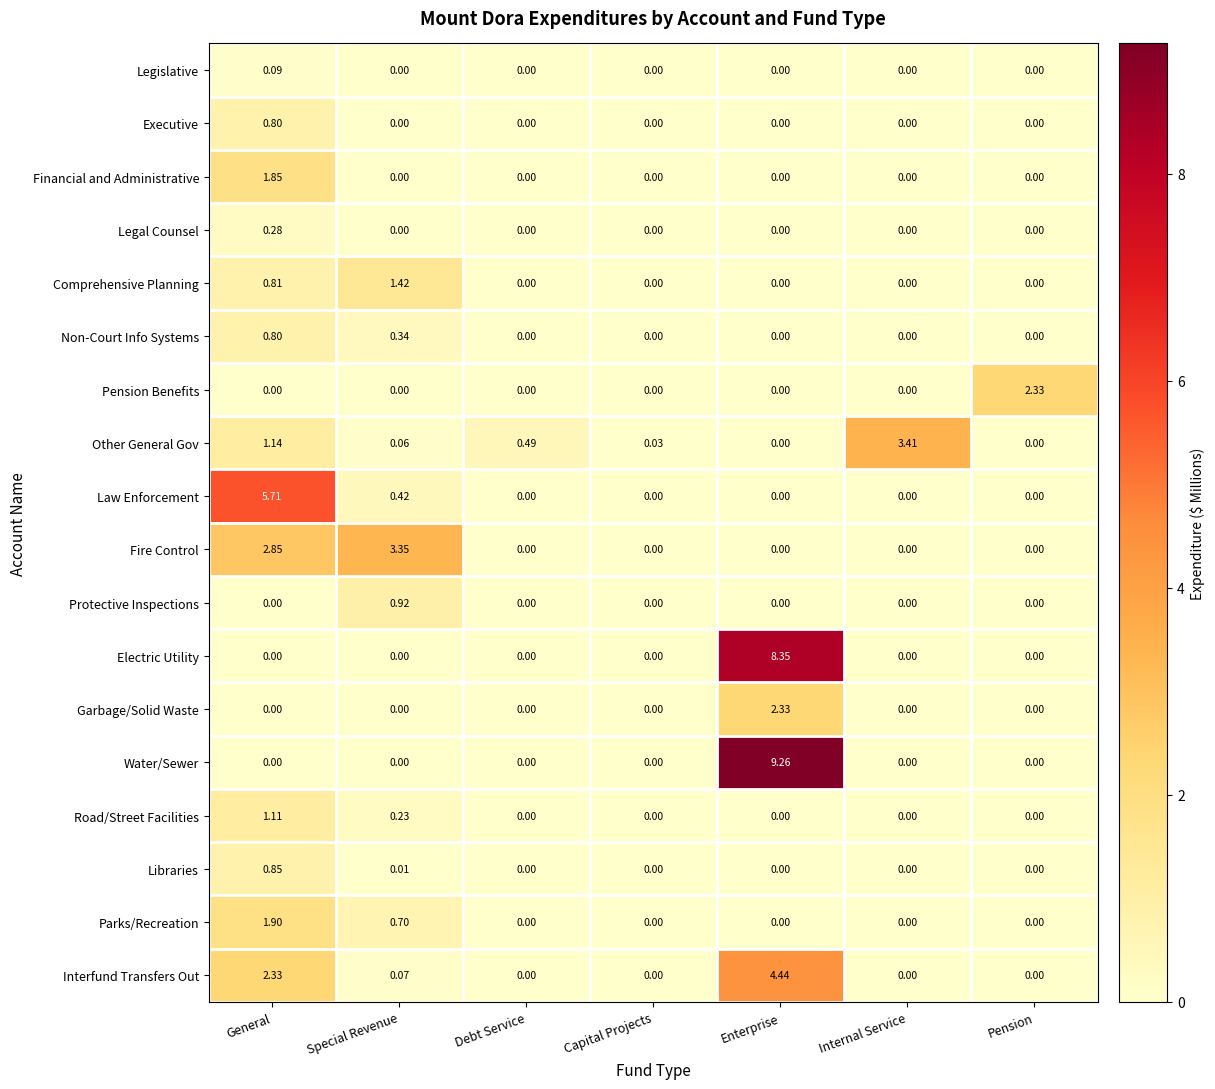

Where is Law Enforcement nearest to the value 2?

Special Revenue